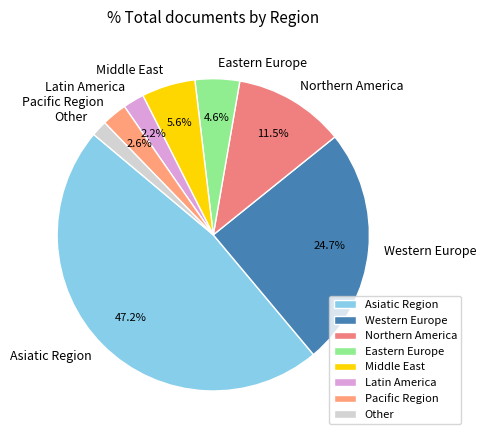

Combined, do Northern America and Eastern Europe account for over 50%?

No